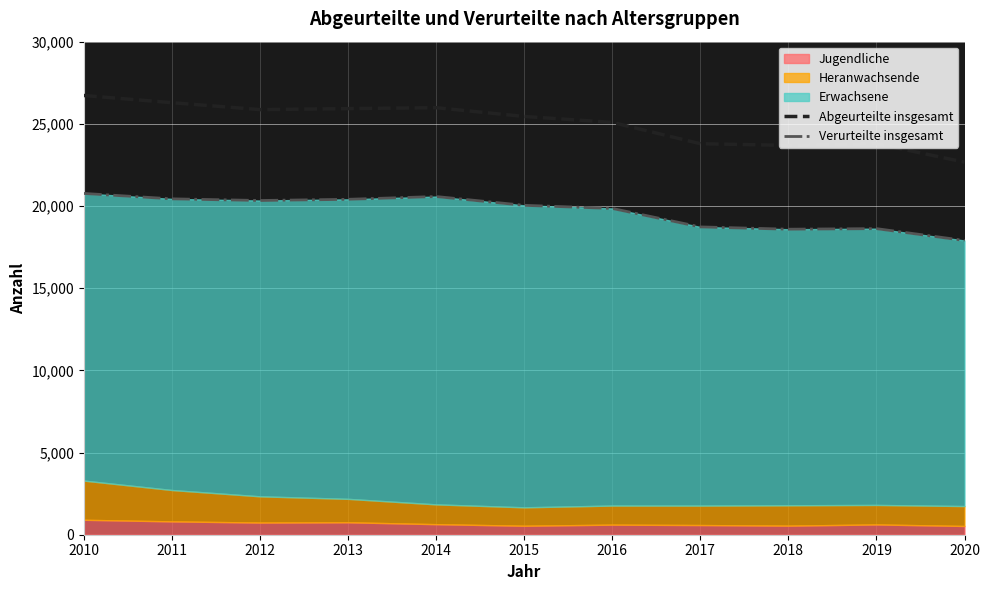

The value of Abgeurteilte insgesamt at 2015 is 5691. True or false?

False